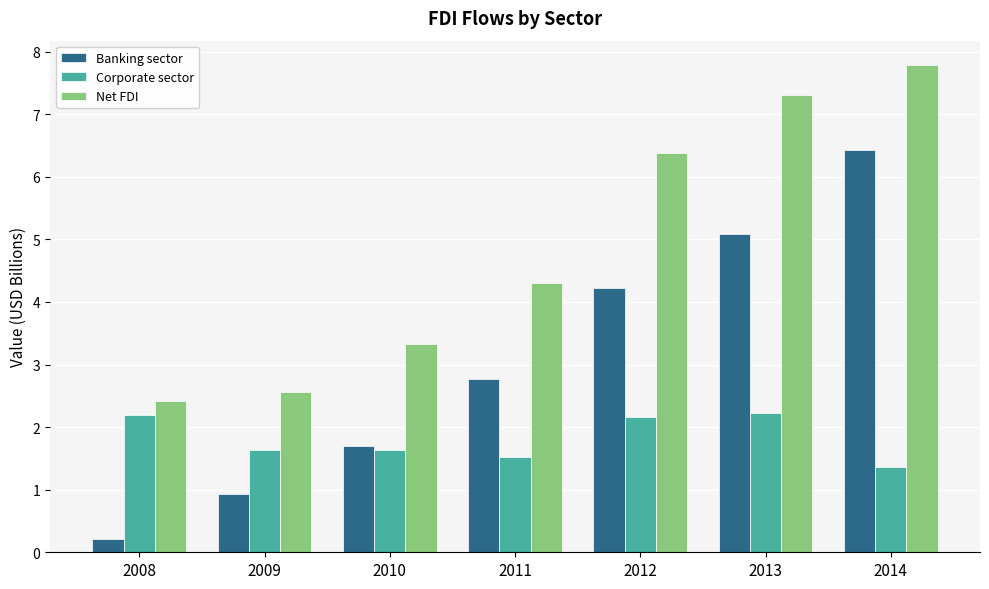

What is the difference between the highest and lowest values at 2010?

1.7